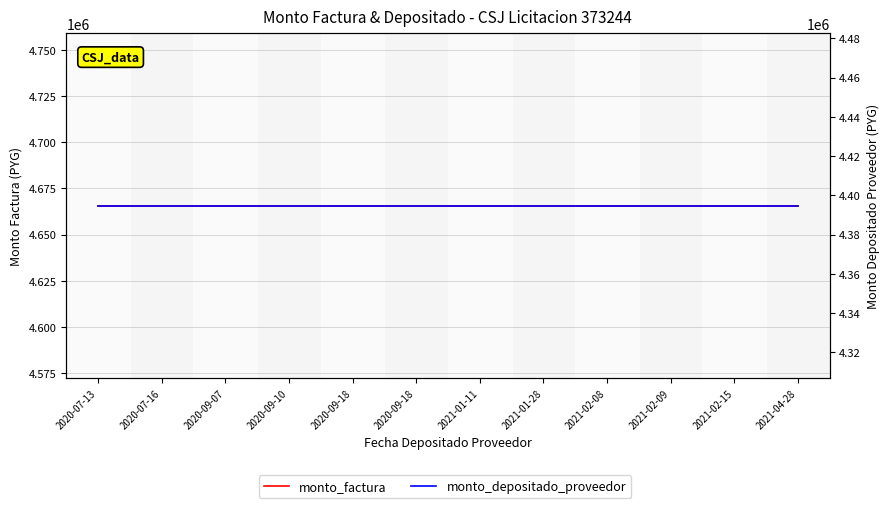

Which series has the widest spread of values?

monto_factura